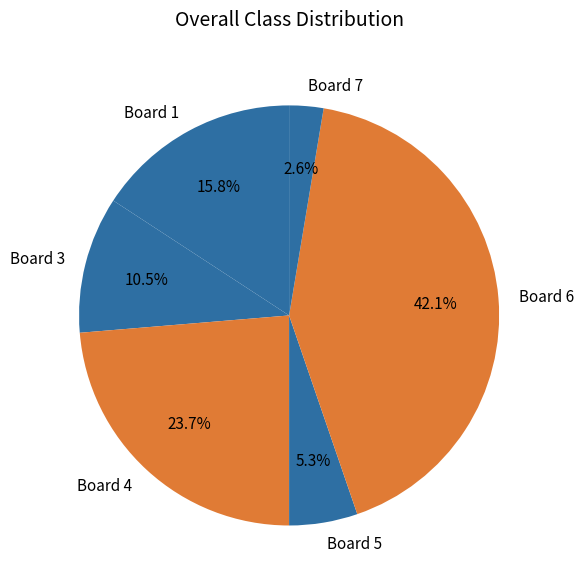

Between Board 4 and Board 5, which is larger?

Board 4